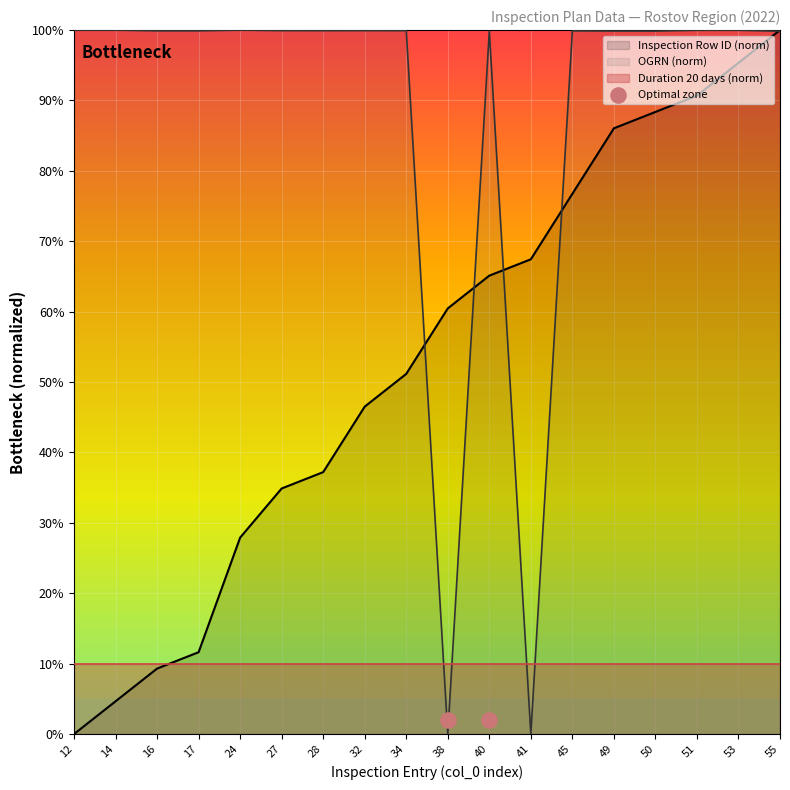

Is the value of Inspection Row ID at 55 greater than the value of OGRN at 51?

Yes